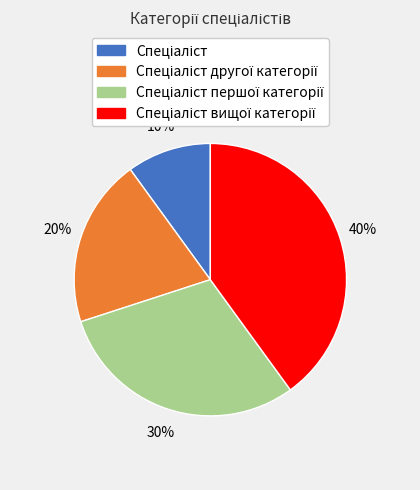

Does any single category account for the majority?

No